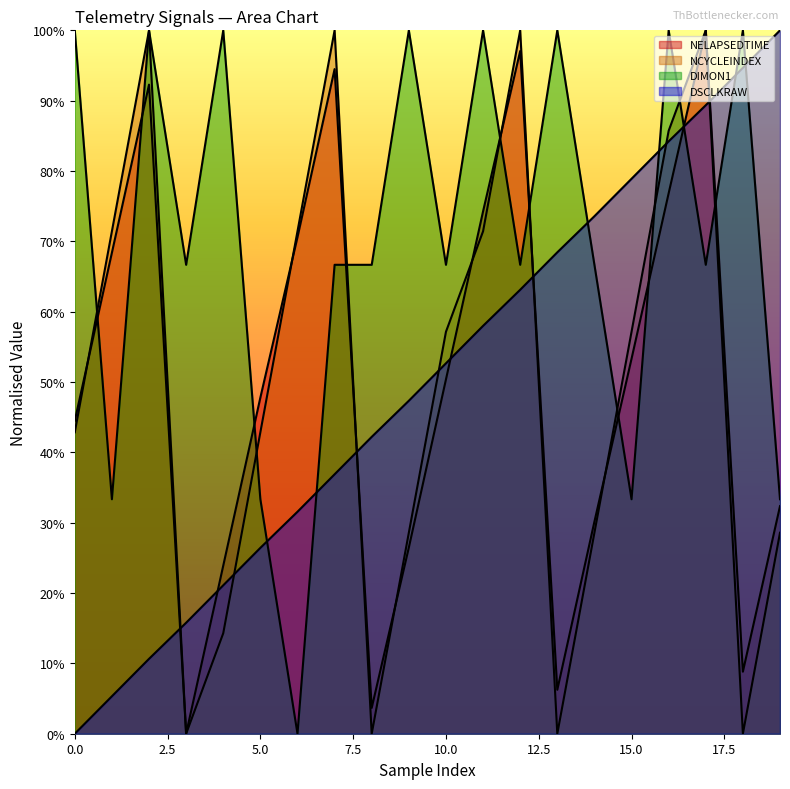

What are all the series names shown in the legend?

DSCLKRAW, NELAPSEDTIME, NCYCLEINDEX, DIMON1